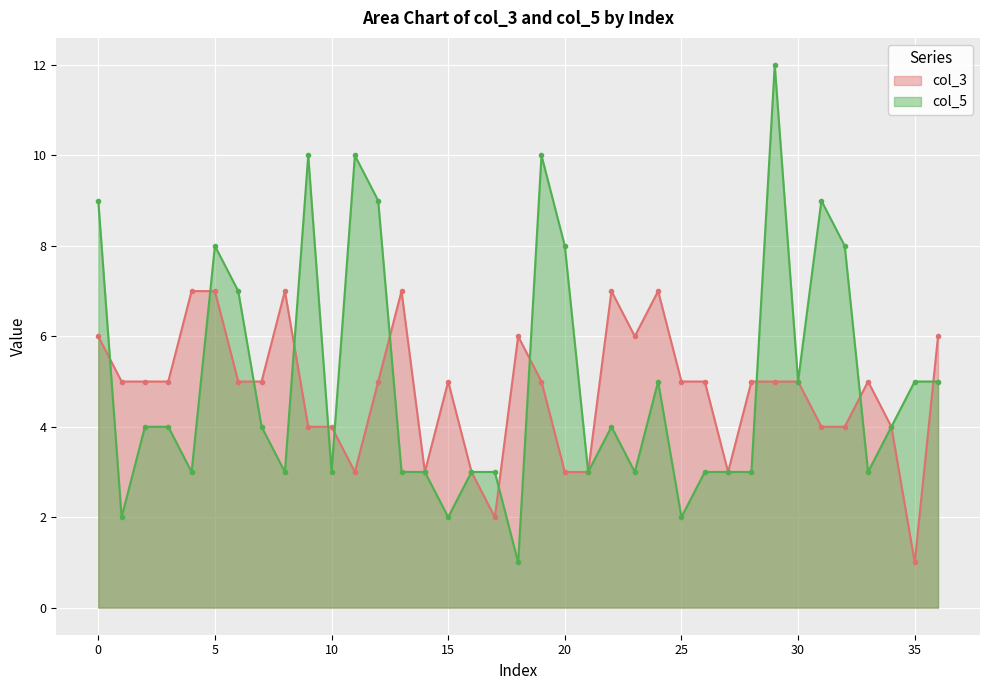

What is the average value of the col_3 series?

5